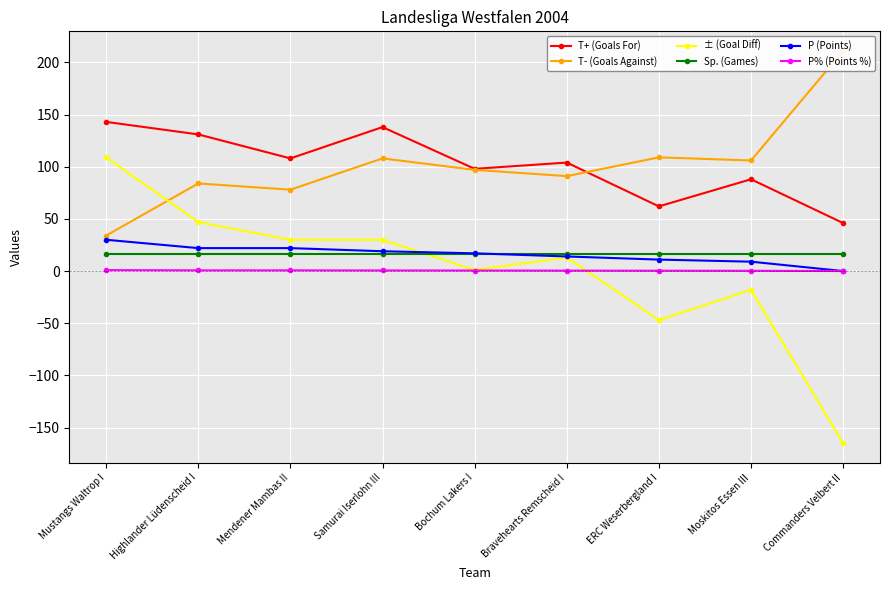

Which has a higher value, Moskitos Essen III or Mustangs Waltrop I?

Mustangs Waltrop I